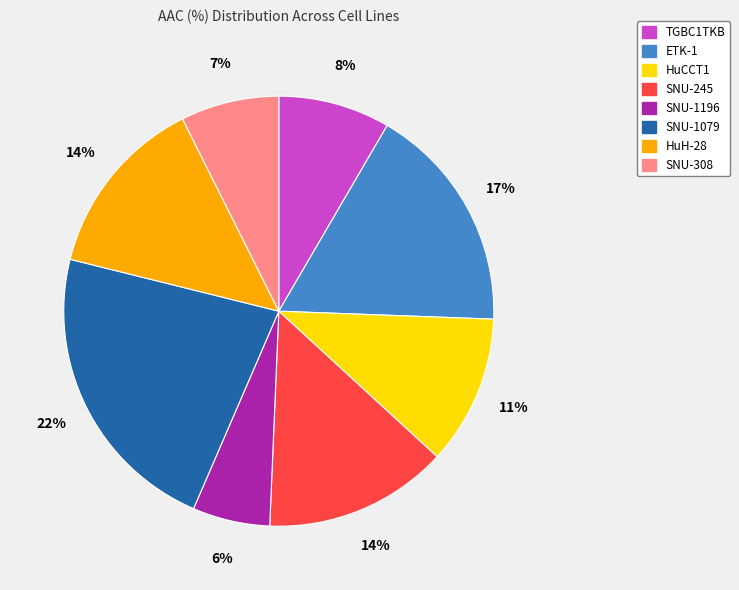

Is there any slice that represents more than half of the pie?

No